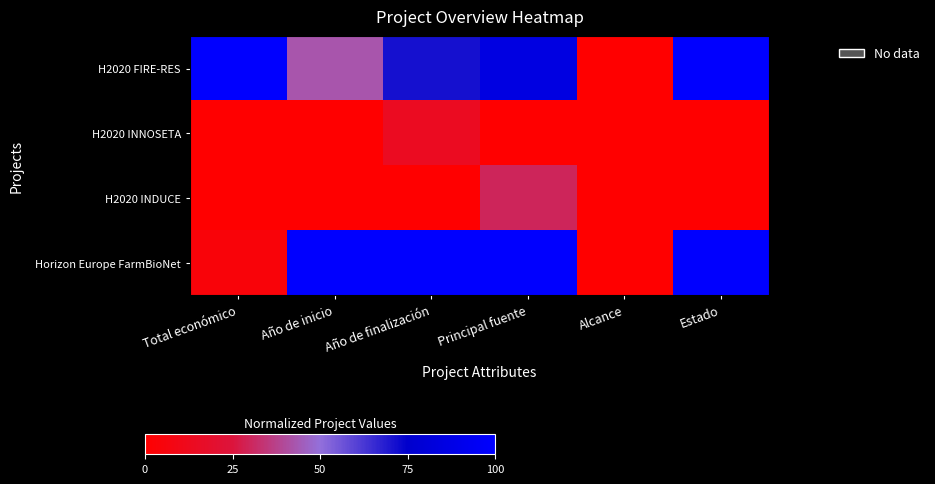

How many distinct data groups are displayed?

4